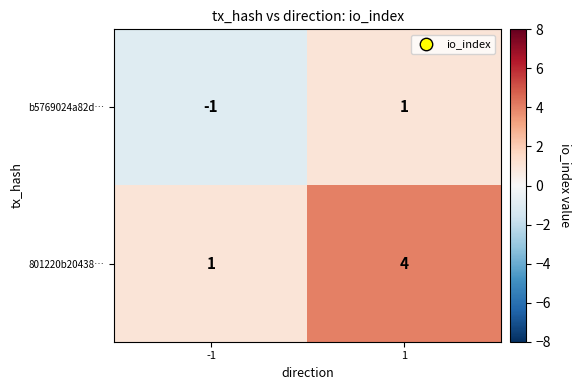

How many categories are shown in the chart?

2